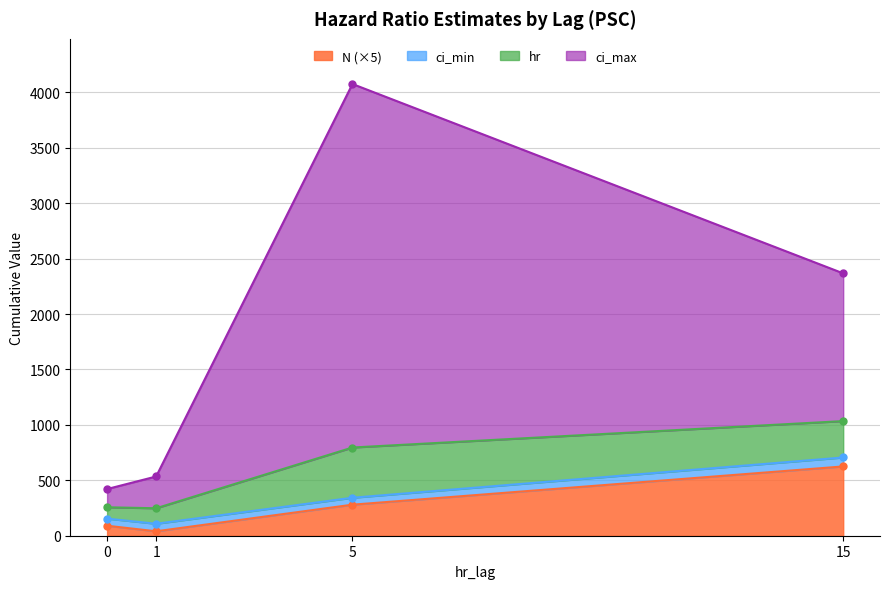

What is the lowest value of the N series?

40.0